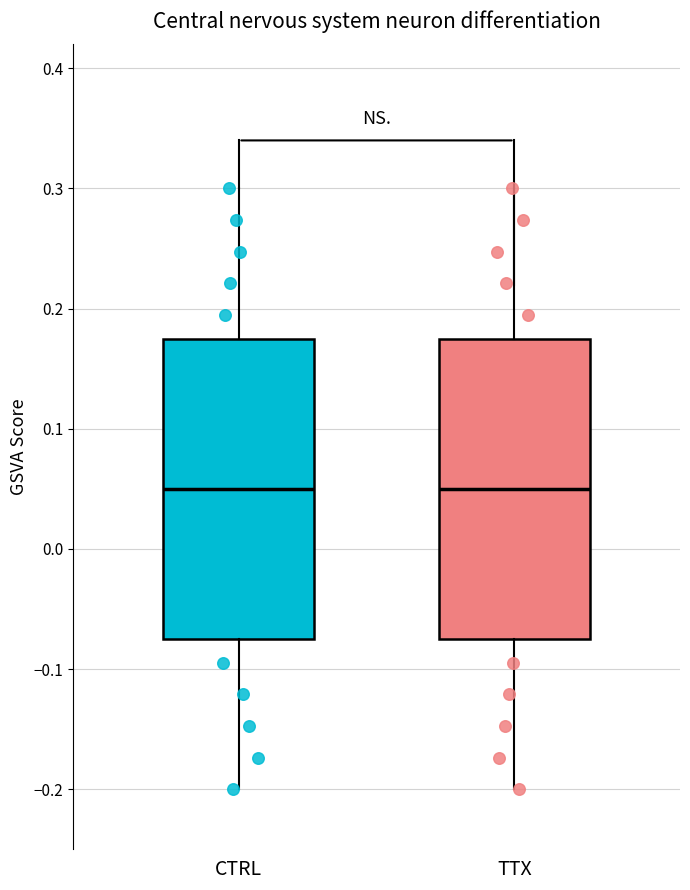

Reading left to right, transcribe this box plot: for each box, give where its median line is, the range the box spans, and where its two whiskers end, as read against the y-axis. The values are not printed on the chart, so give them approximately, as read against the axis.

CTRL: median 0.05, box -0.07 to 0.18, whiskers -0.20 to 0.30
TTX: median 0.05, box -0.07 to 0.18, whiskers -0.20 to 0.30